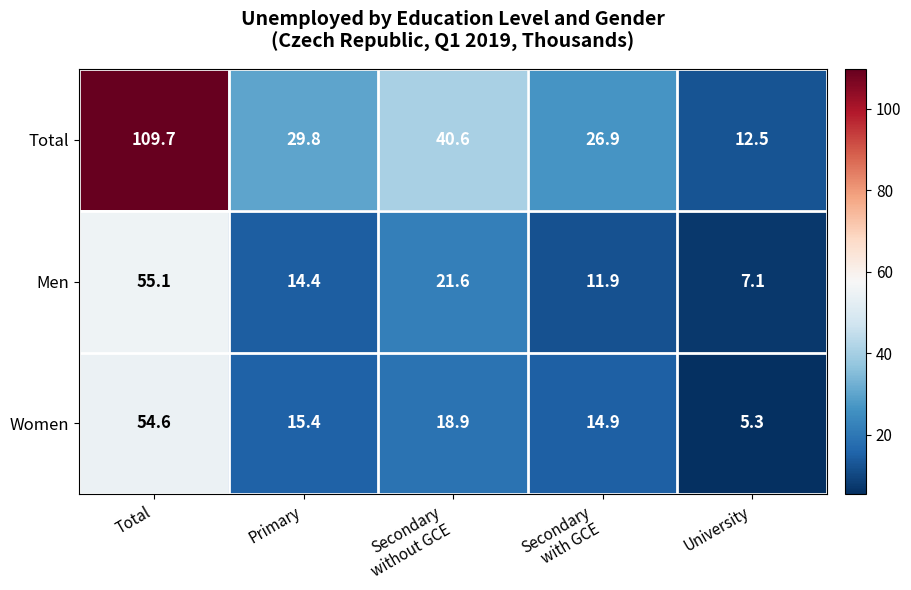

What value does the Men series have at Total?

55.1